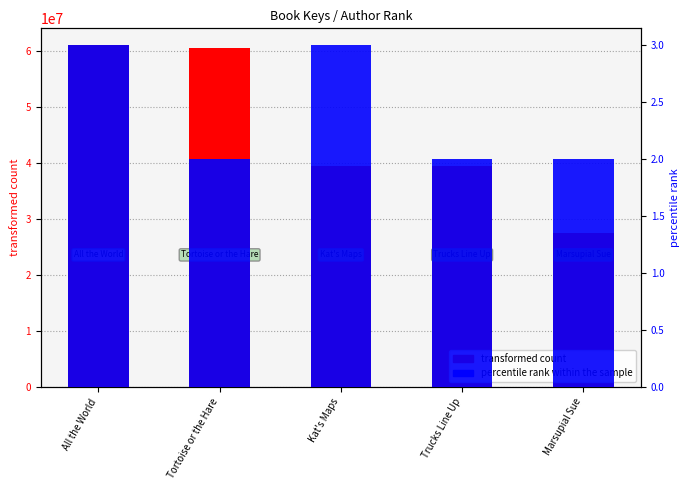

Which series has the largest total across all categories?

transformed count